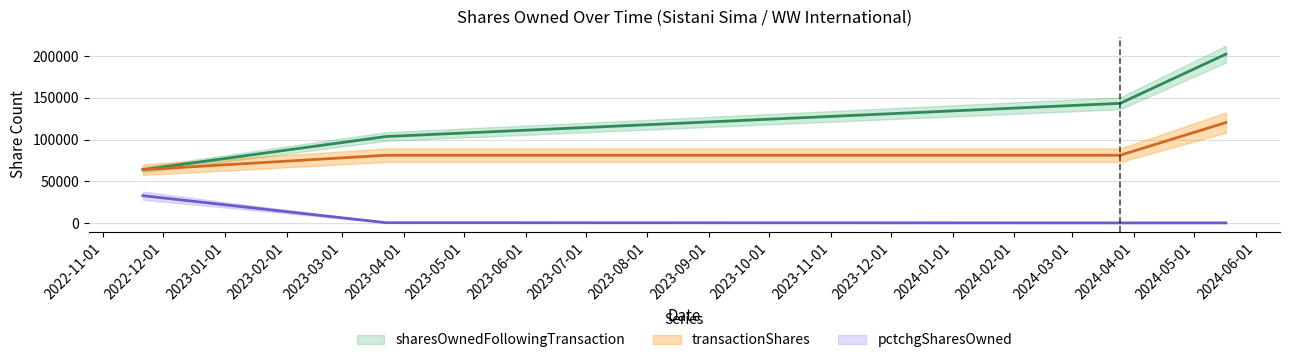

True or false: transactionShares and pctchgSharesOwned cross at least once.

False